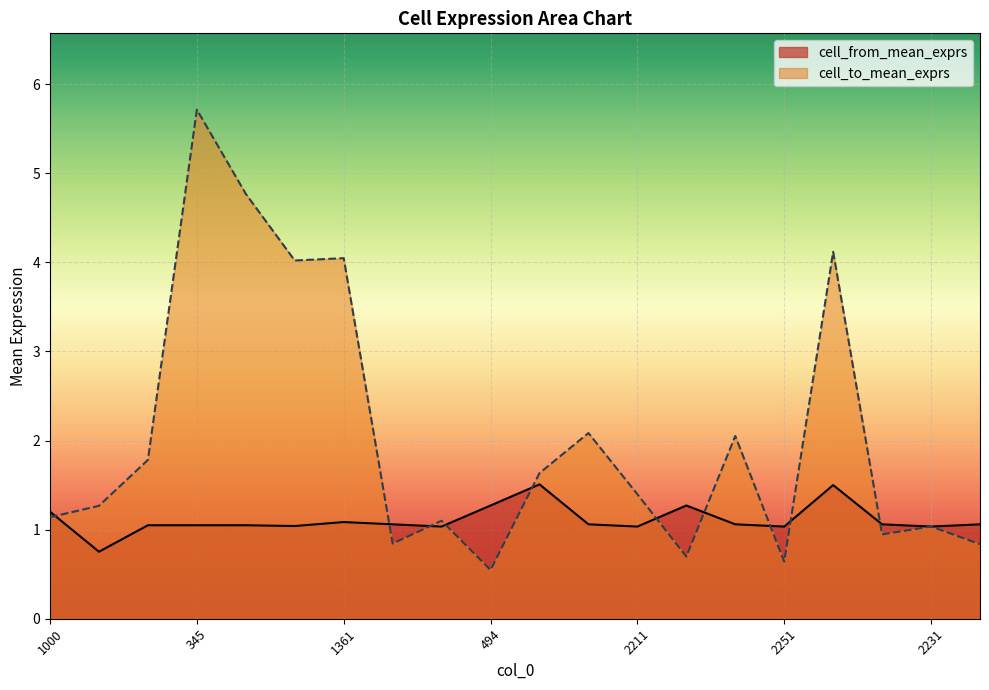

Where do cell_to_mean_exprs and cell_from_mean_exprs first cross each other?

1000 and 1634